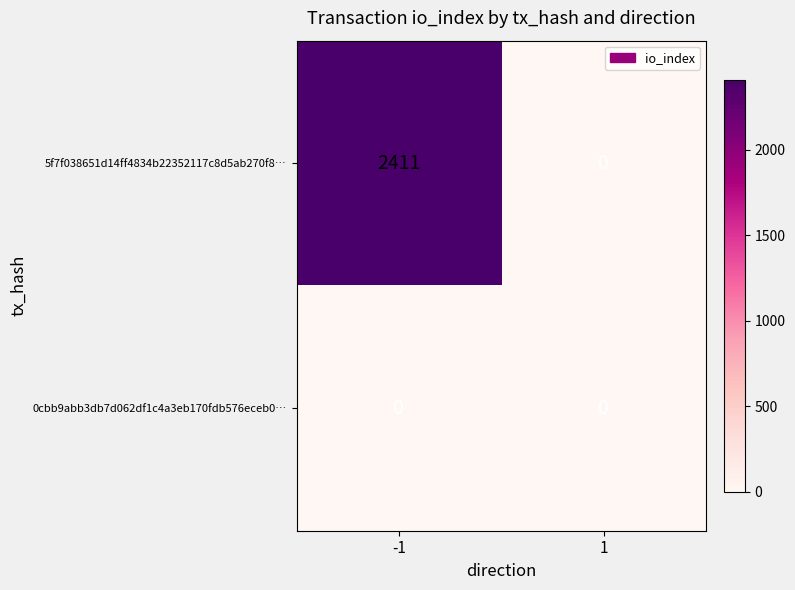

What is the spread (max minus min) of values at -1?

2411